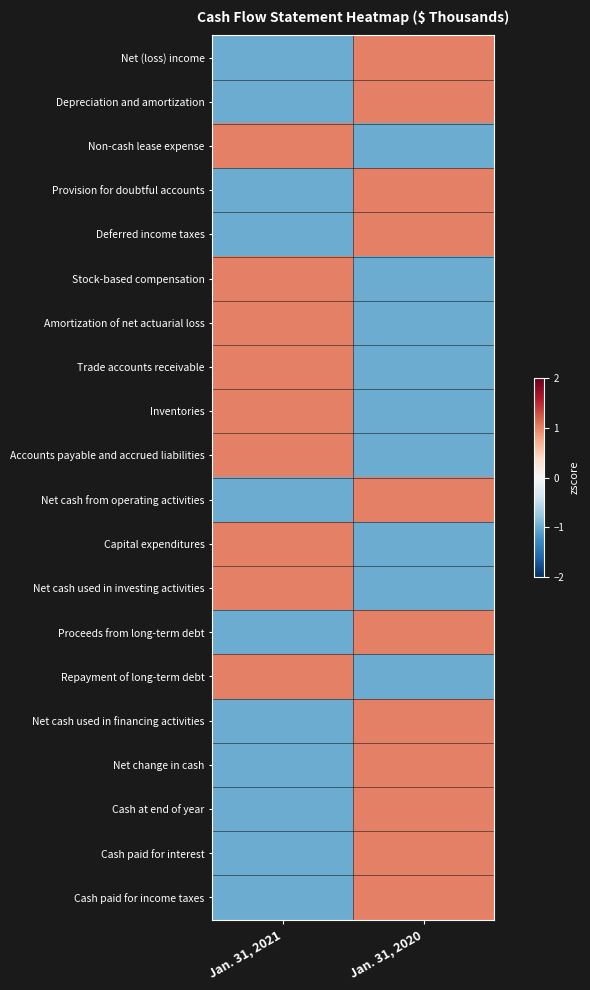

At how many categories does at least one series exceed 0?

2